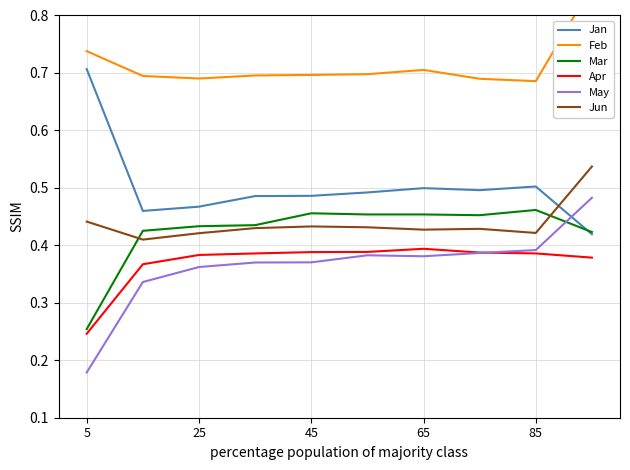

How many interior local peaks does the Jan series have?

2